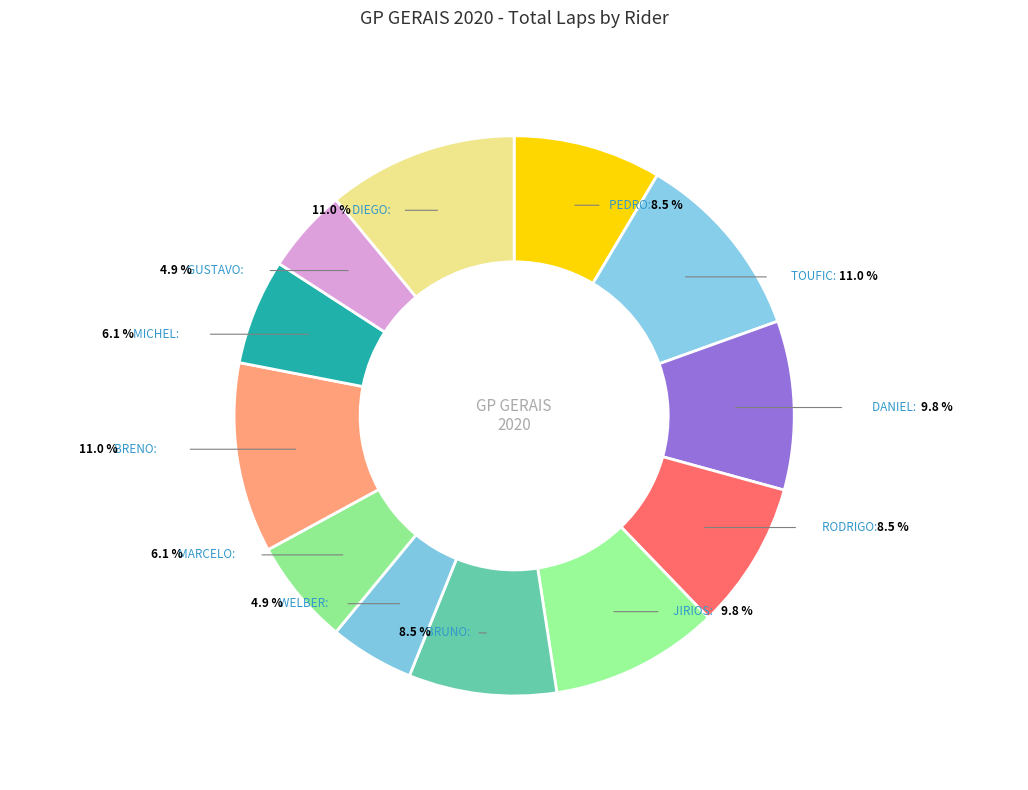

What is the smallest slice in the pie chart?

WELBER BARROS